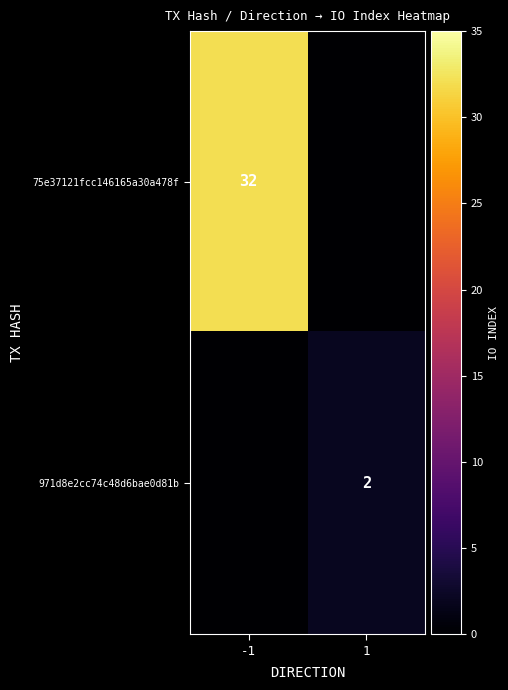

Is it true that 971d8e2cc74c48d6bae0d81b equals 4 at 1?

False